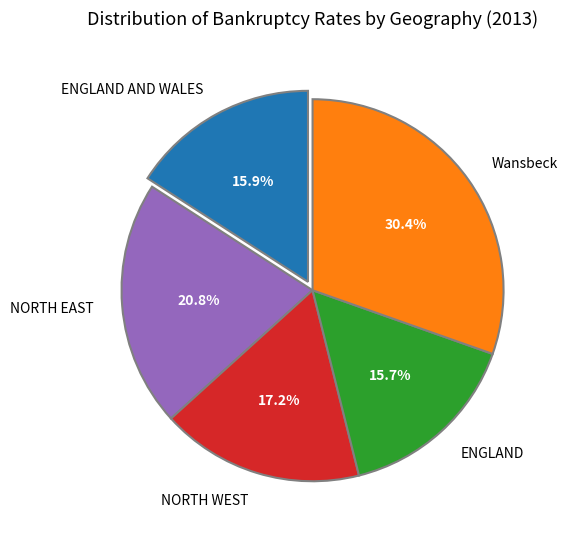

Between NORTH WEST and ENGLAND AND WALES, which is larger?

NORTH WEST